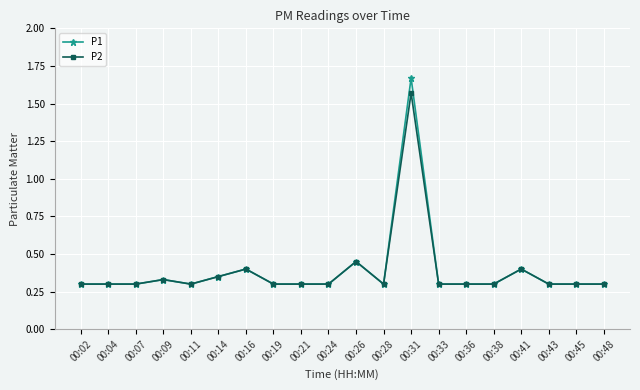

What are all the series names shown in the legend?

P1, P2